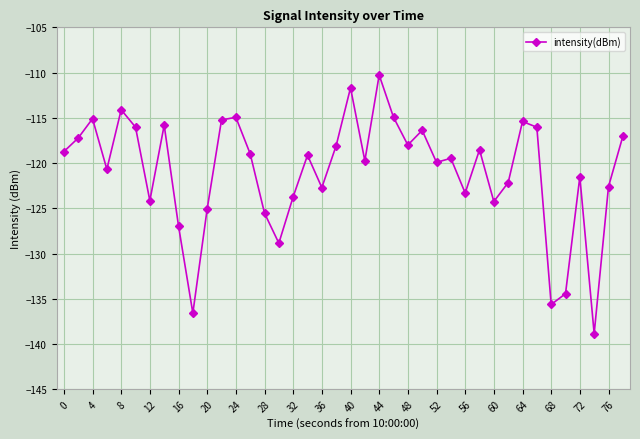

What is the sum of all values?

-4837.9